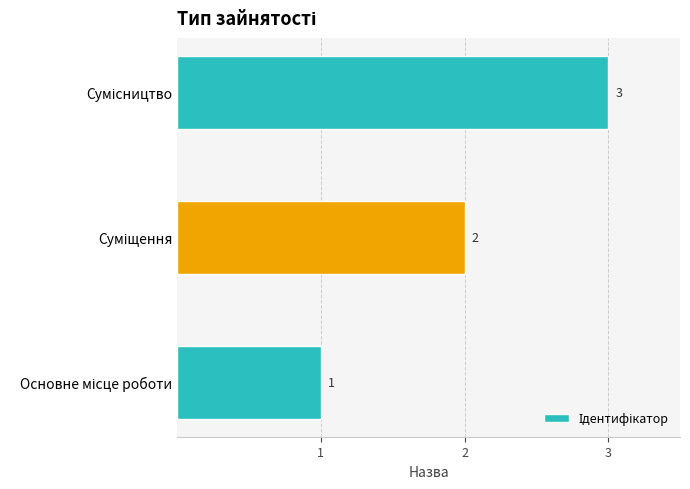

What is the greatest value displayed?

3